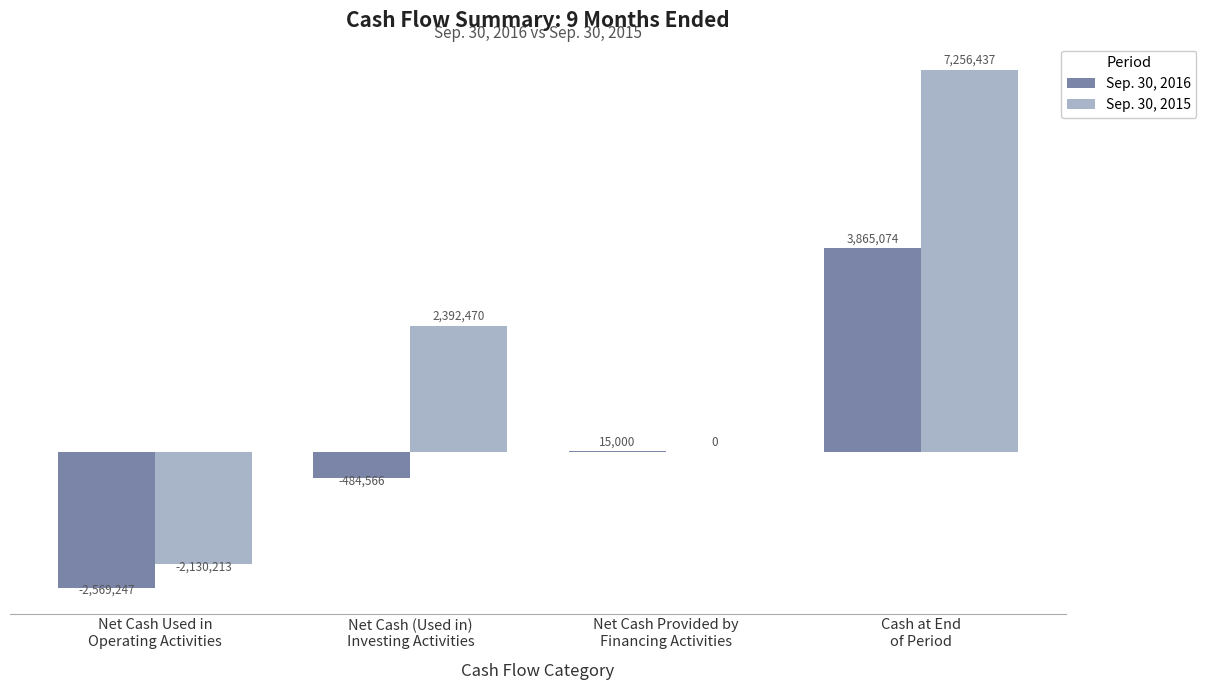

Is it true that Sep. 30, 2015 equals 2392470 at Net Cash (Used in)
Investing Activities?

True